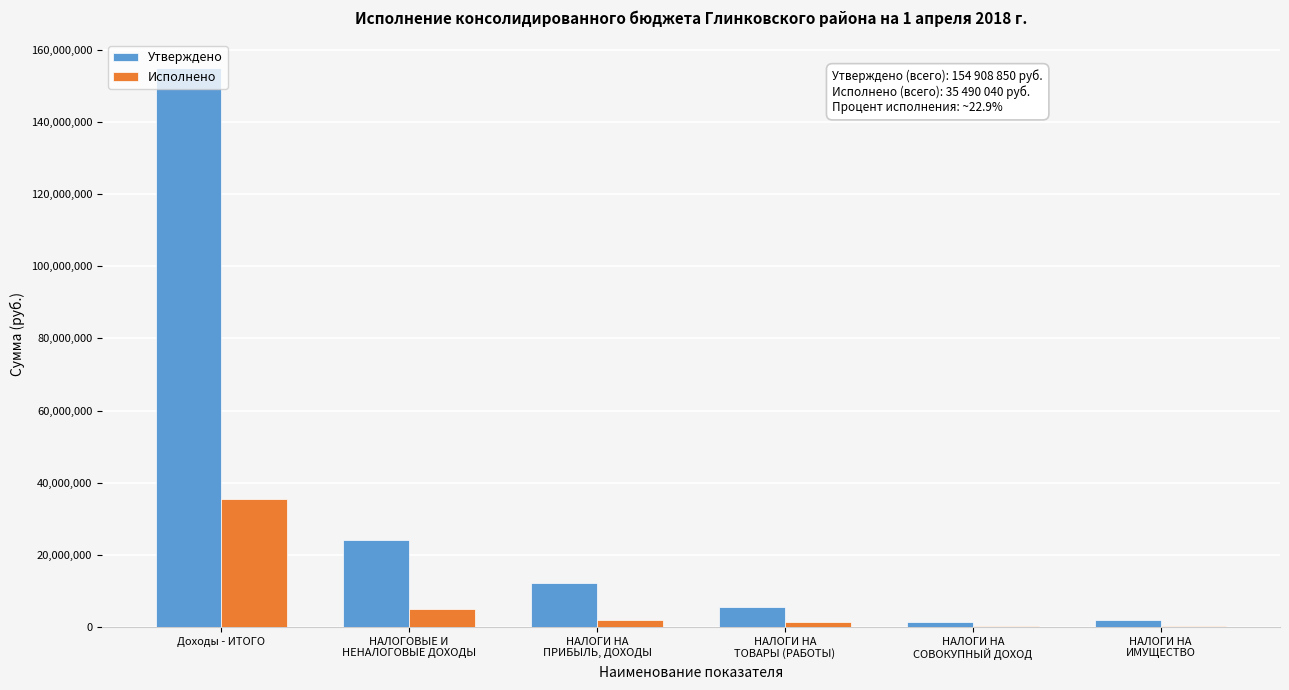

What is the sum of all Исполнено values?

44360625.1